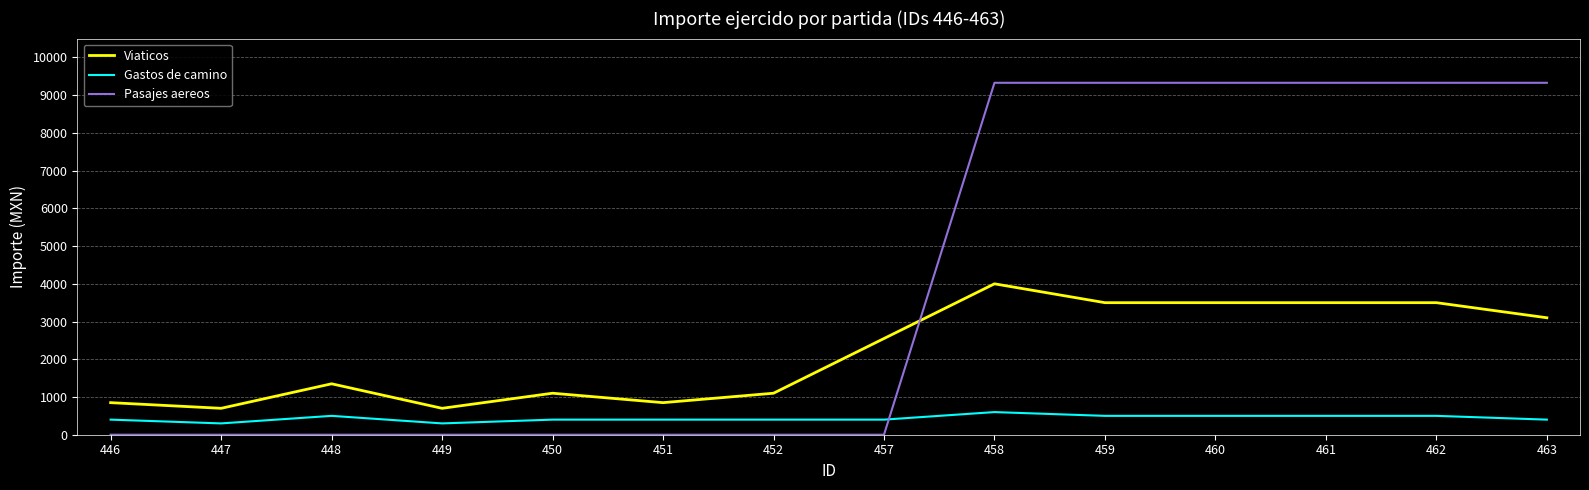

How many lines are shown in the chart?

3